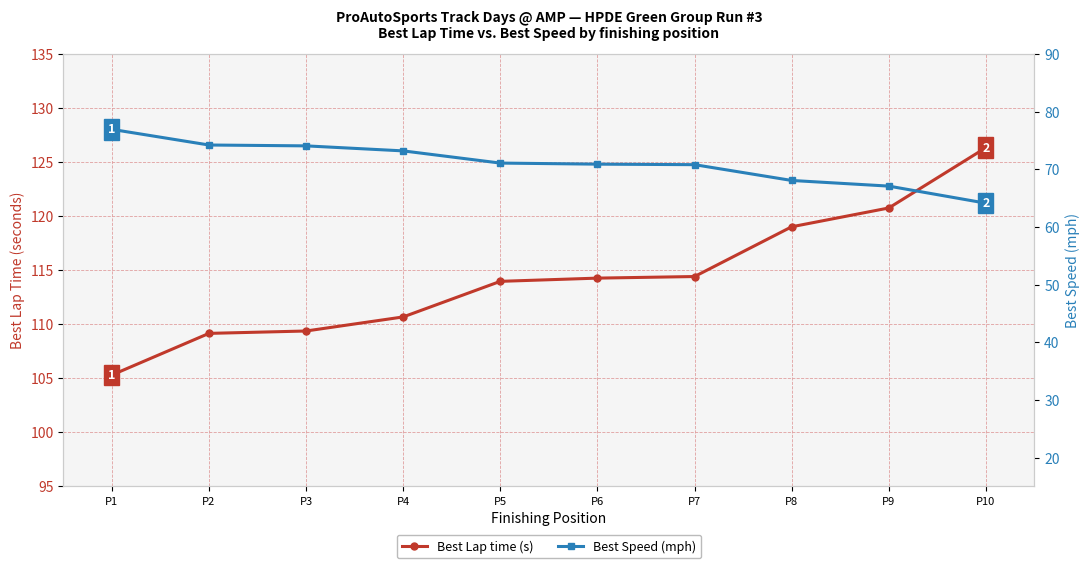

Is it true that Best Lap time (s) equals 114.0 at P5?

True